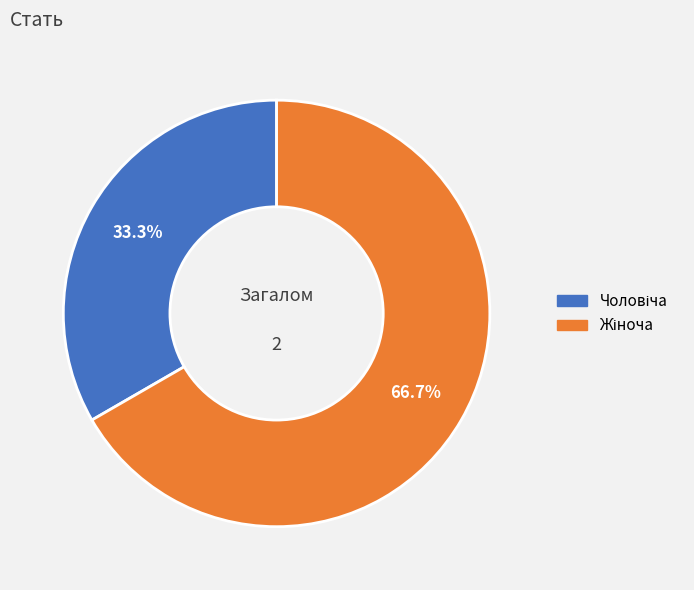

Is there a majority slice in this chart?

Yes